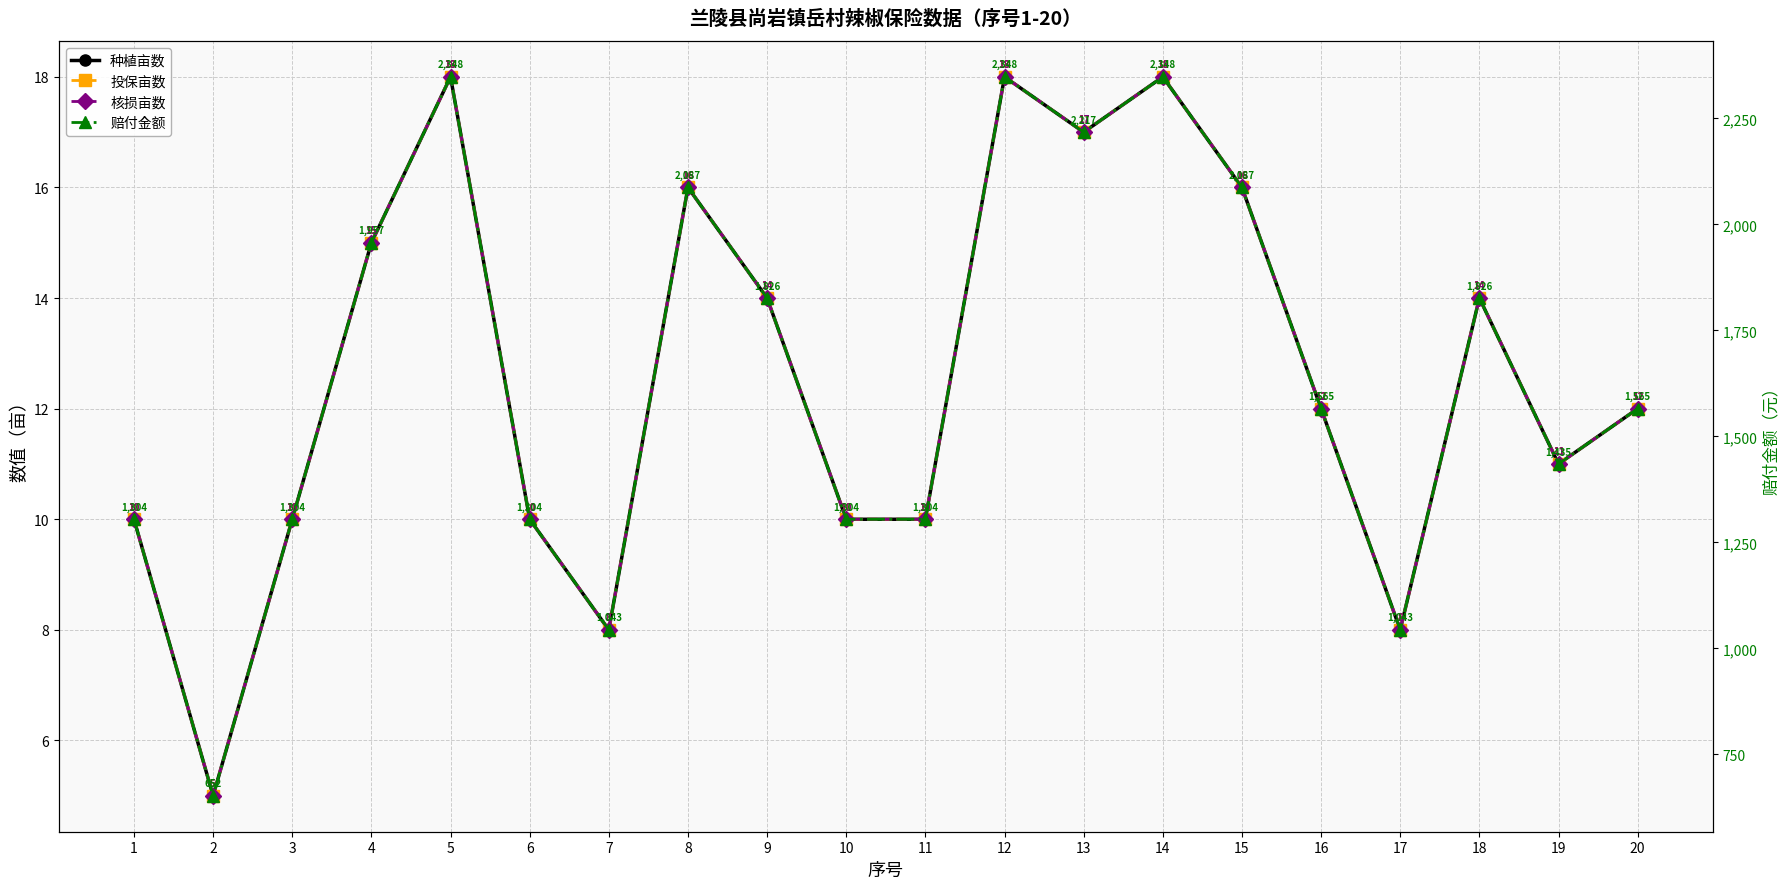

What is the spread (max minus min) of values at 10?

1294.3